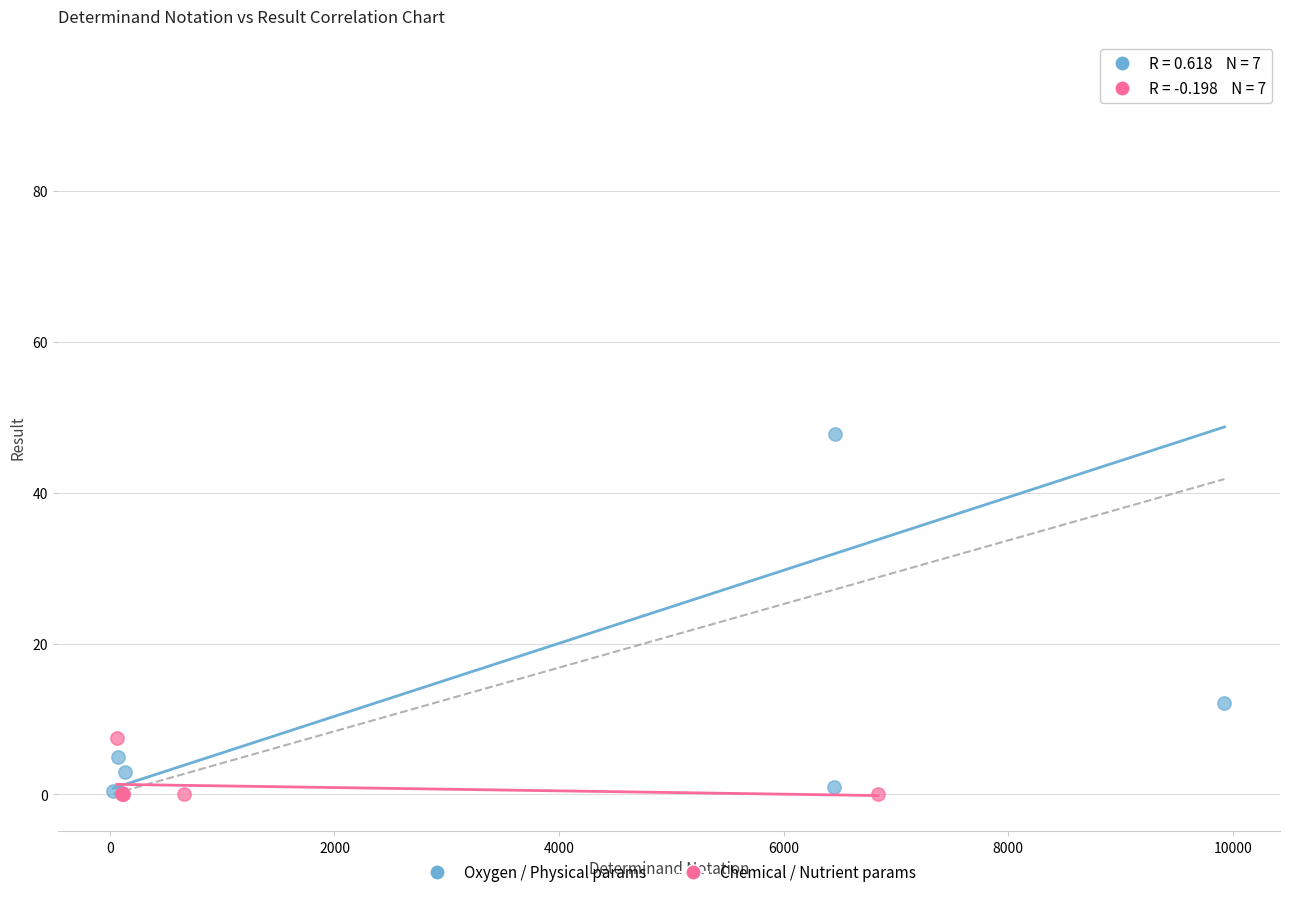

Which series has the widest spread of Y values?

Oxygen / Physical params